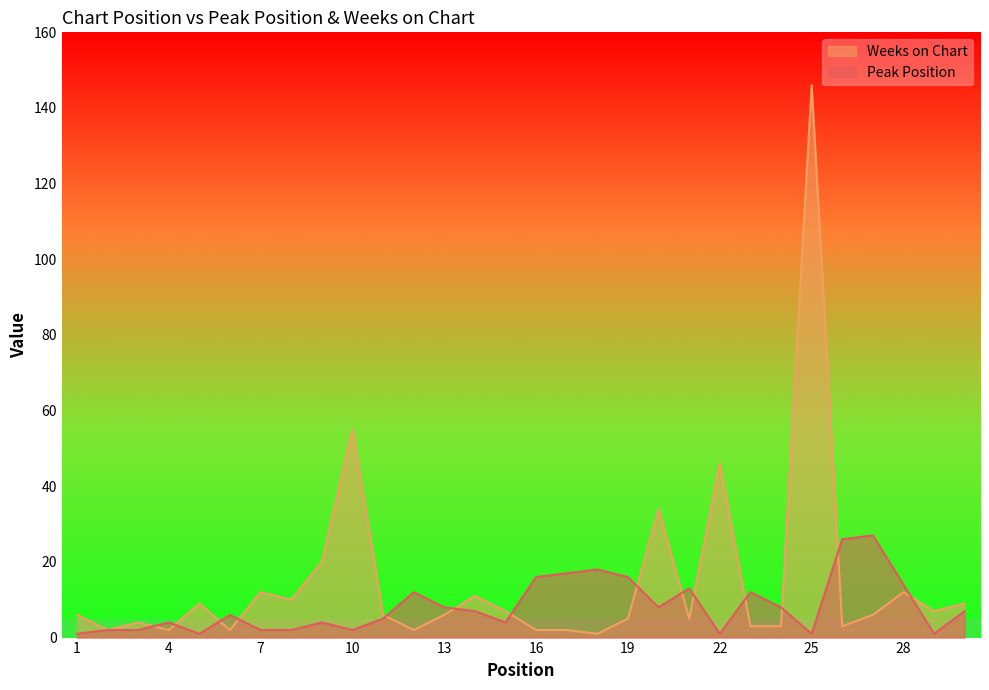

How many values in the Weeks on Chart series exceed 6?

13